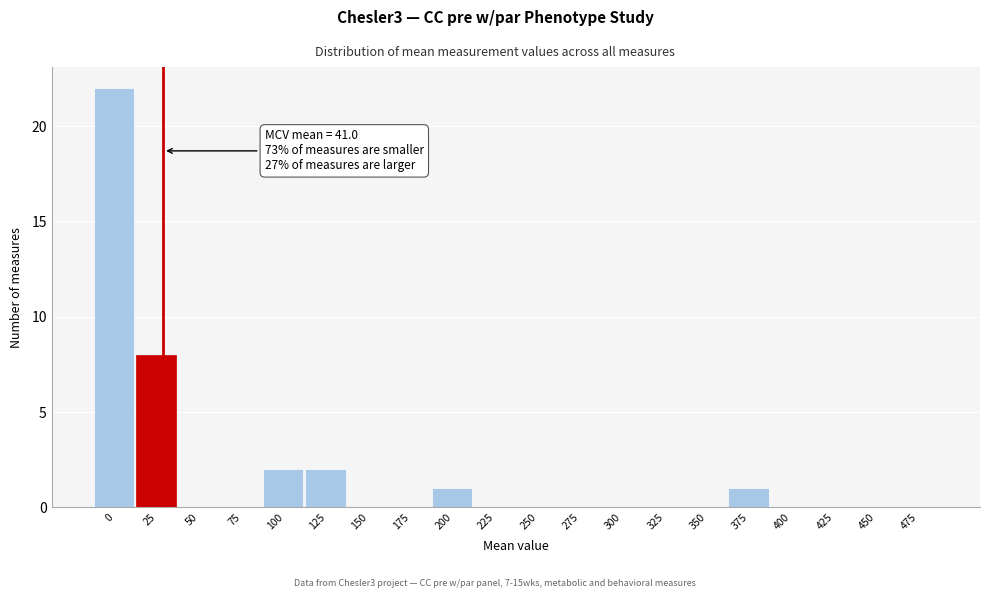

Reading left to right, transcribe all the data shown in this chart.

0=22	25=8	50=0	75=0	100=2	125=2	150=0	175=0	200=1	225=0	250=0	275=0	300=0	325=0	350=0	375=1	400=0	425=0	450=0	475=0